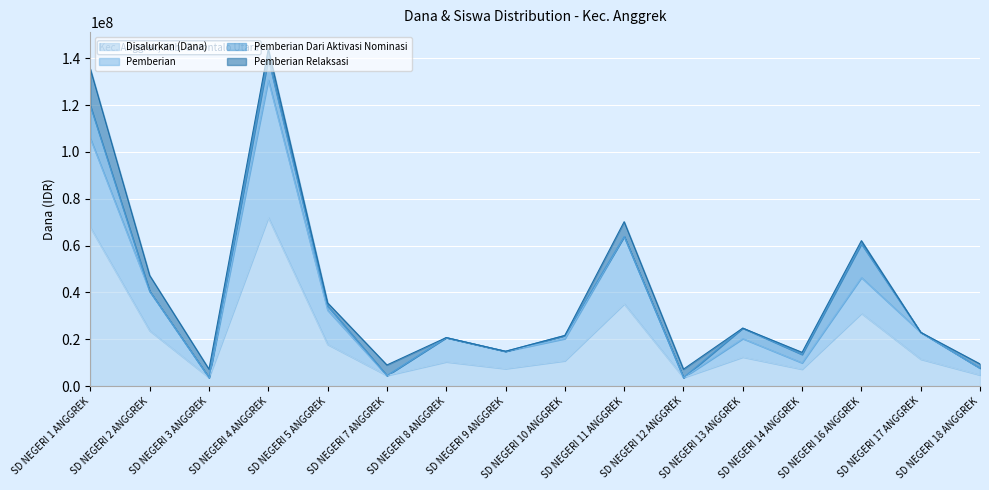

What is the lowest value of the Disalurkan (Dana) series?

3600000